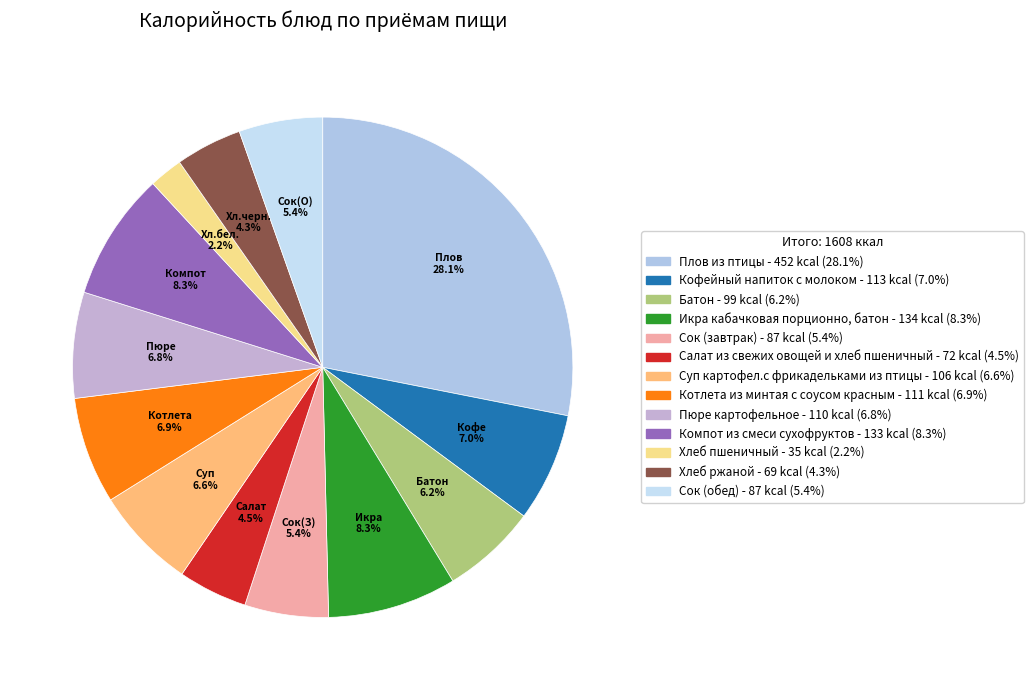

How many segments does this pie chart have?

13